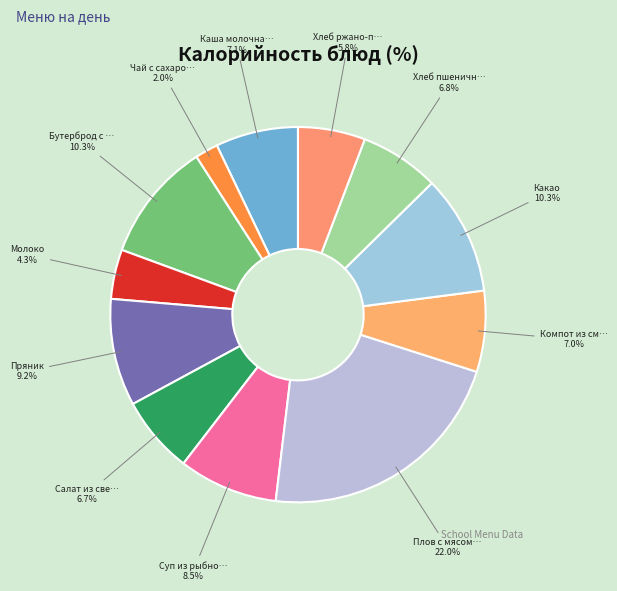

How many segments does this pie chart have?

12